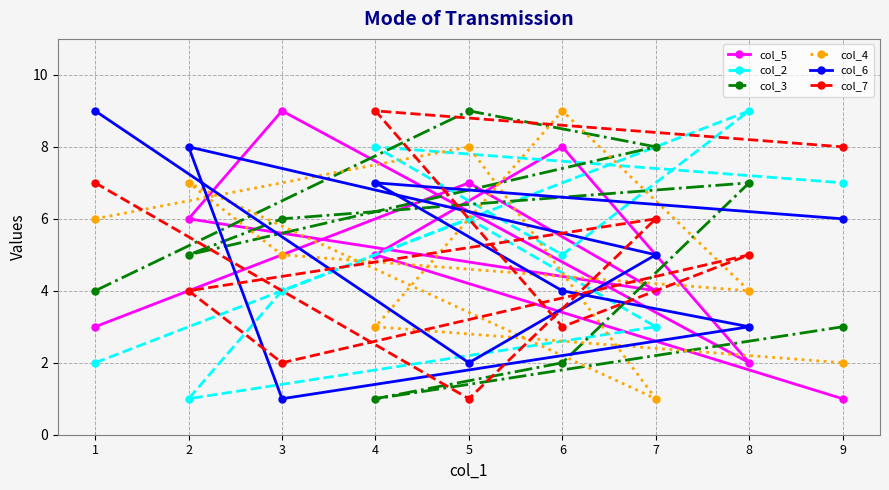

Does the chart have visible grid lines?

Yes